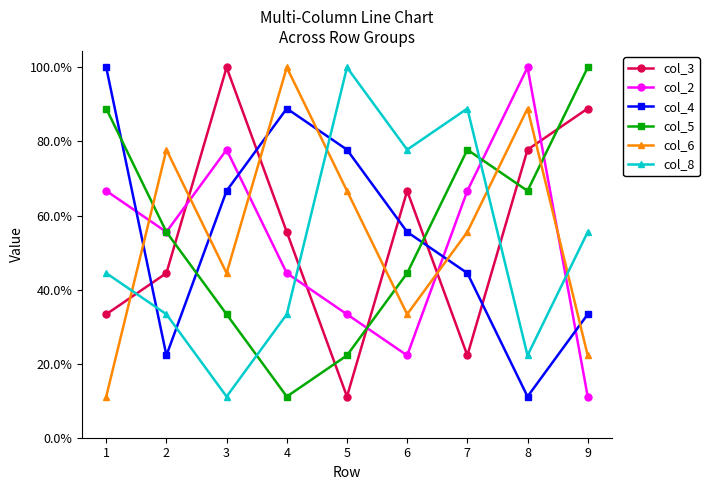

What are all the series names shown in the legend?

col_3, col_2, col_4, col_5, col_6, col_8